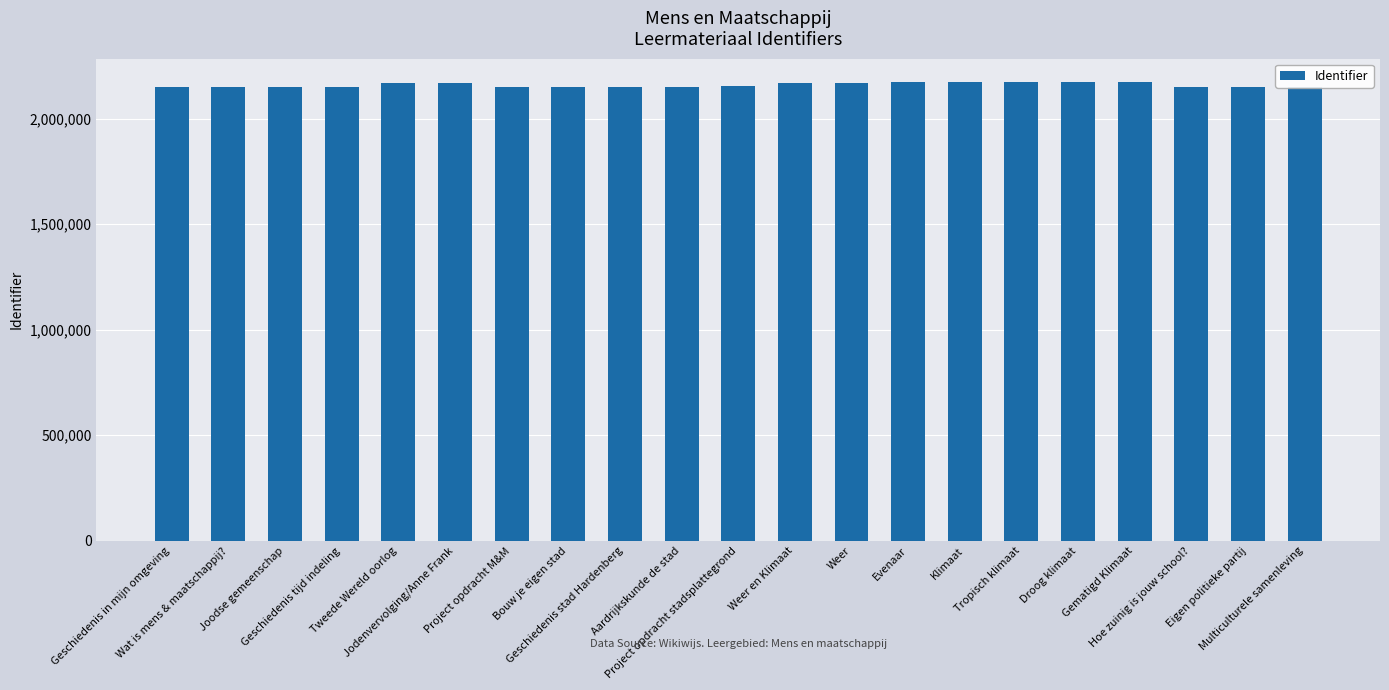

The value at Aardrijkskunde de stad is 2150814. True or false?

True